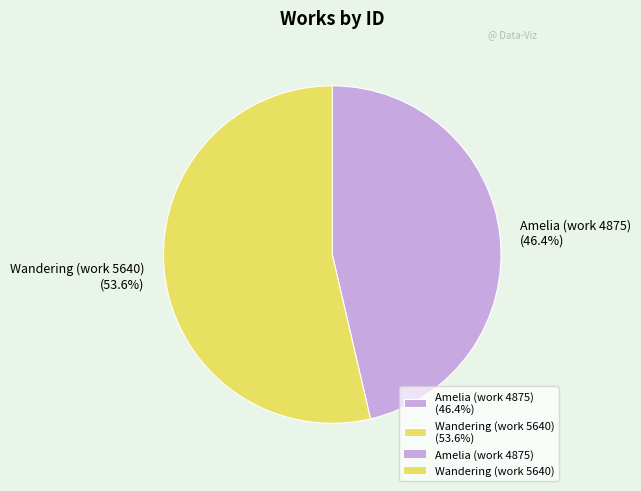

Is the sum of Wandering (work 5640) and Amelia (work 4875) greater than half?

Yes